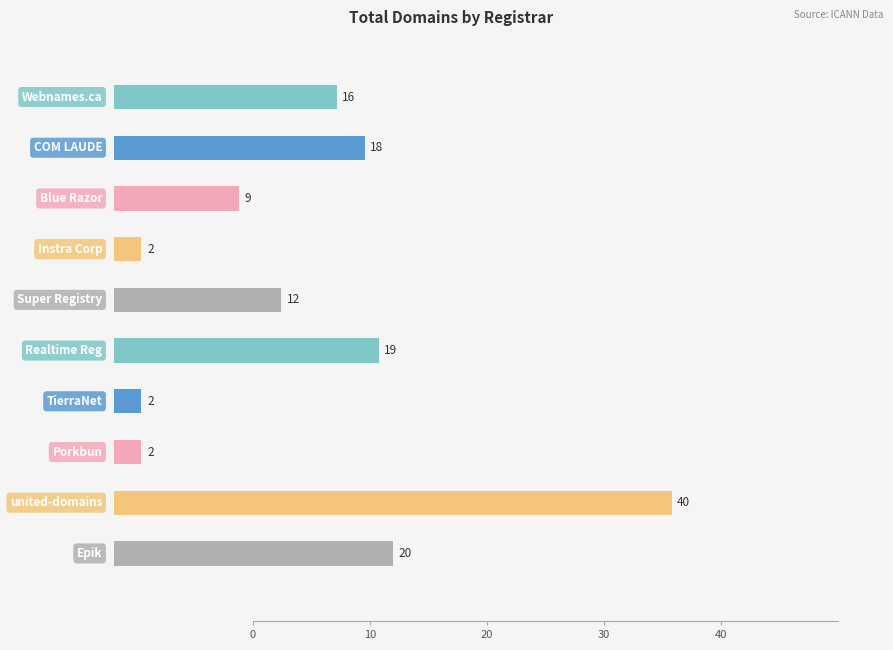

Does the chart contain any negative values?

No